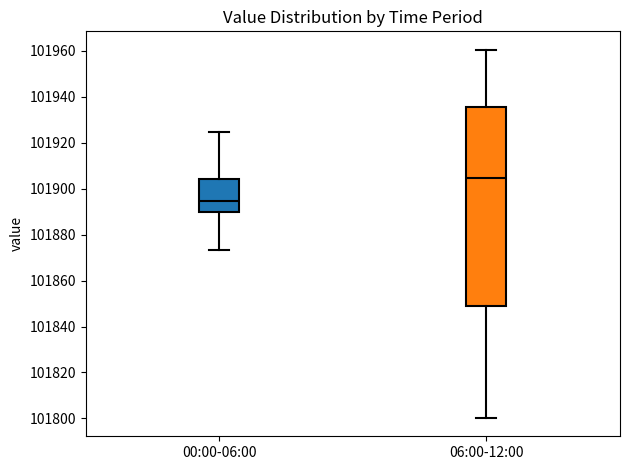

Where is the upper edge of the box for 00:00-06:00 on the y-axis? The values are not printed on the chart, so give them approximately, as read against the axis.

101904